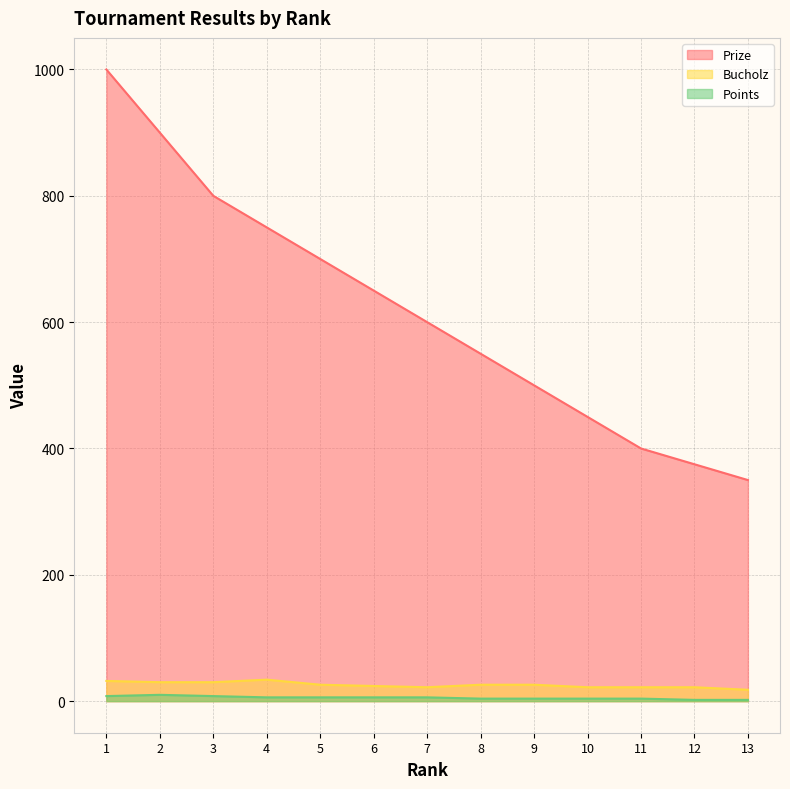

Count the Bucholz values in the range 22 to 30.

10